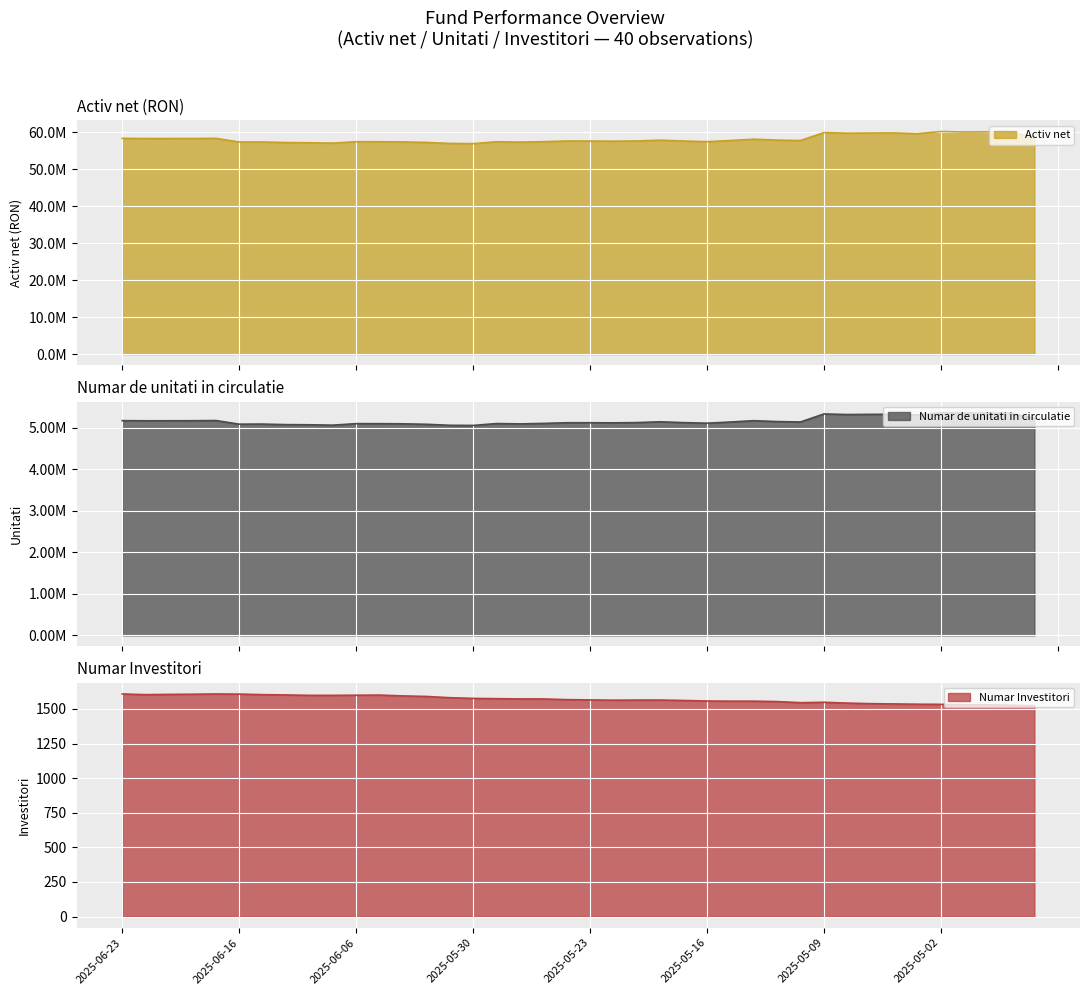

At 2025-05-23, list the series in order from smallest to largest.

Numar Investitori, Numar de unitati in circulatie, Activ net